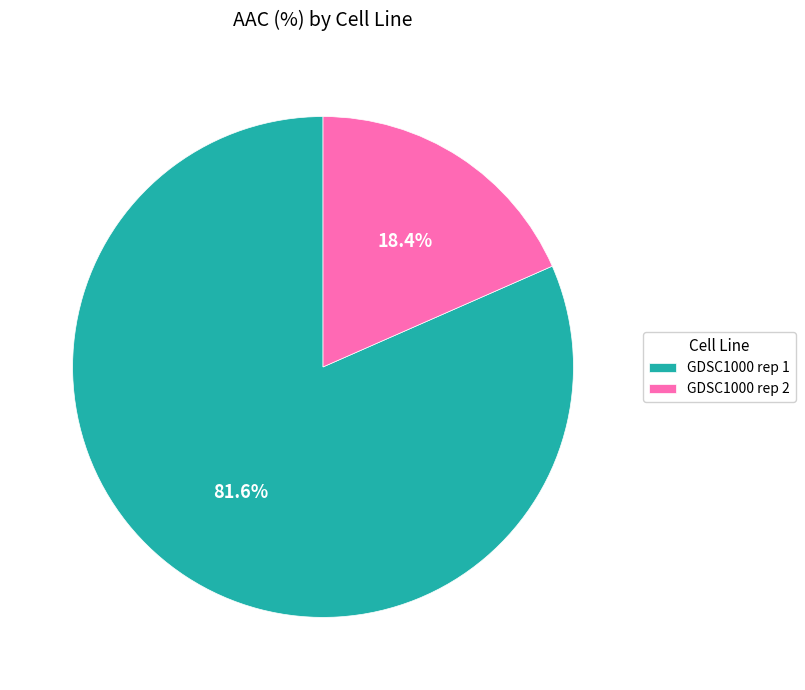

How many slices are in this pie chart?

2